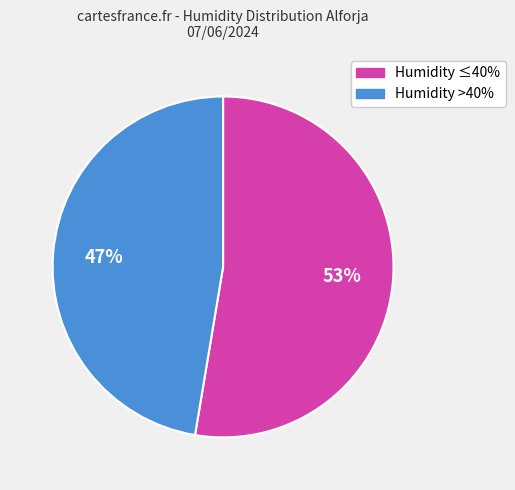

To the nearest percent, what percentage of the pie is Humidity >40%?

47%